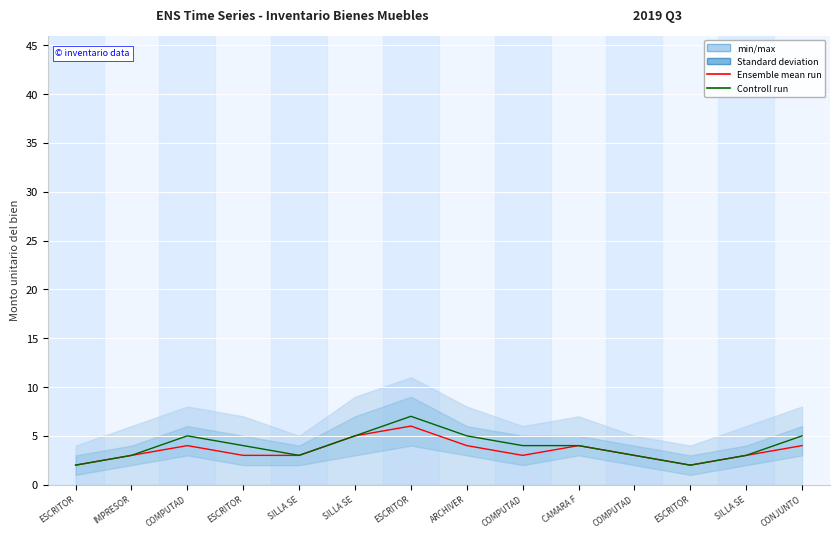

Is it true that Controll run equals 5 at SILLA SE?

False